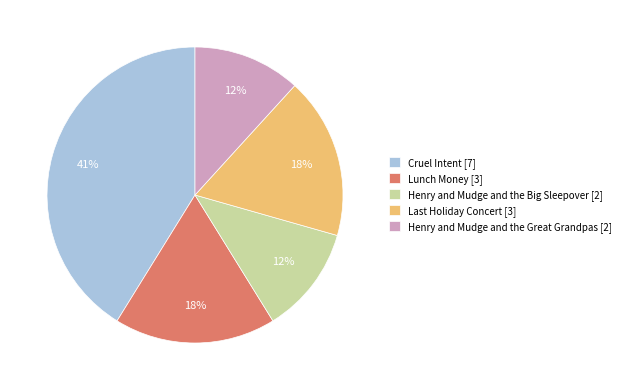

To the nearest percent, what percentage of the pie is Henry and Mudge and the Big Sleepover [2]?

12%